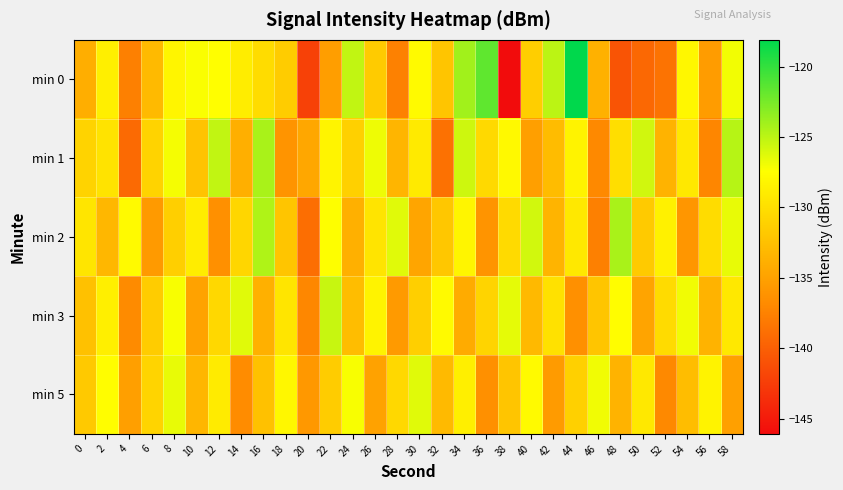

List the series in order of their peak value, lowest first.

min 5, min 3, min 1, min 2, min 0